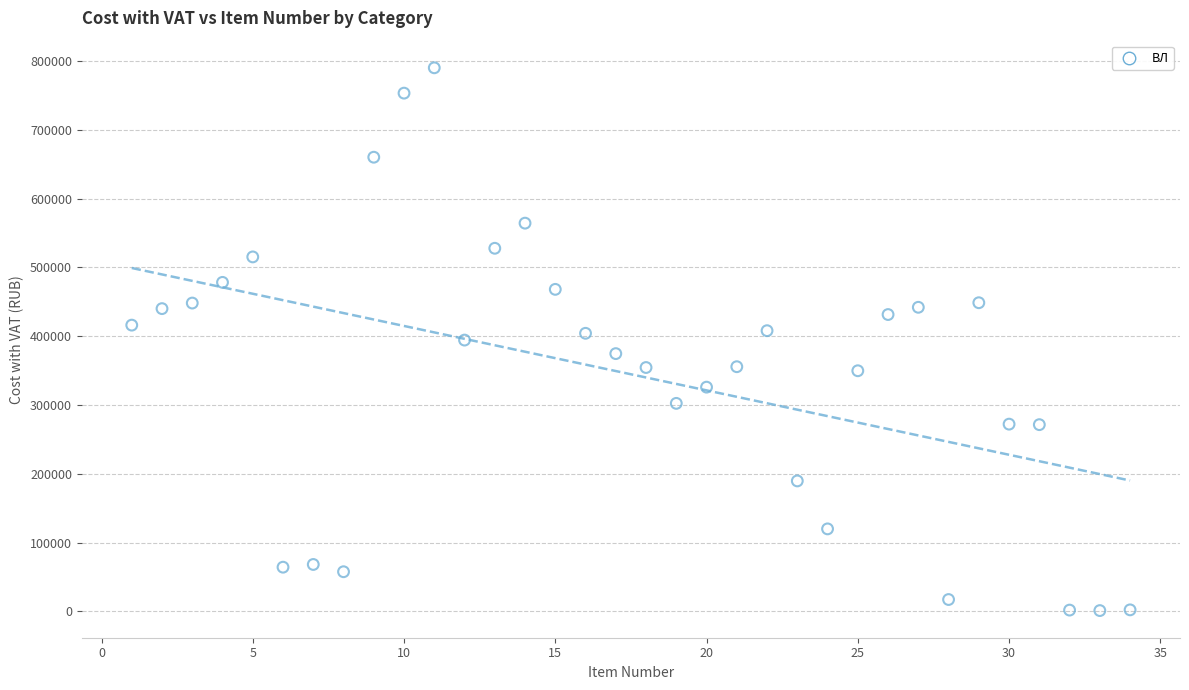

What is the range of X values (max minus min)?

33.0